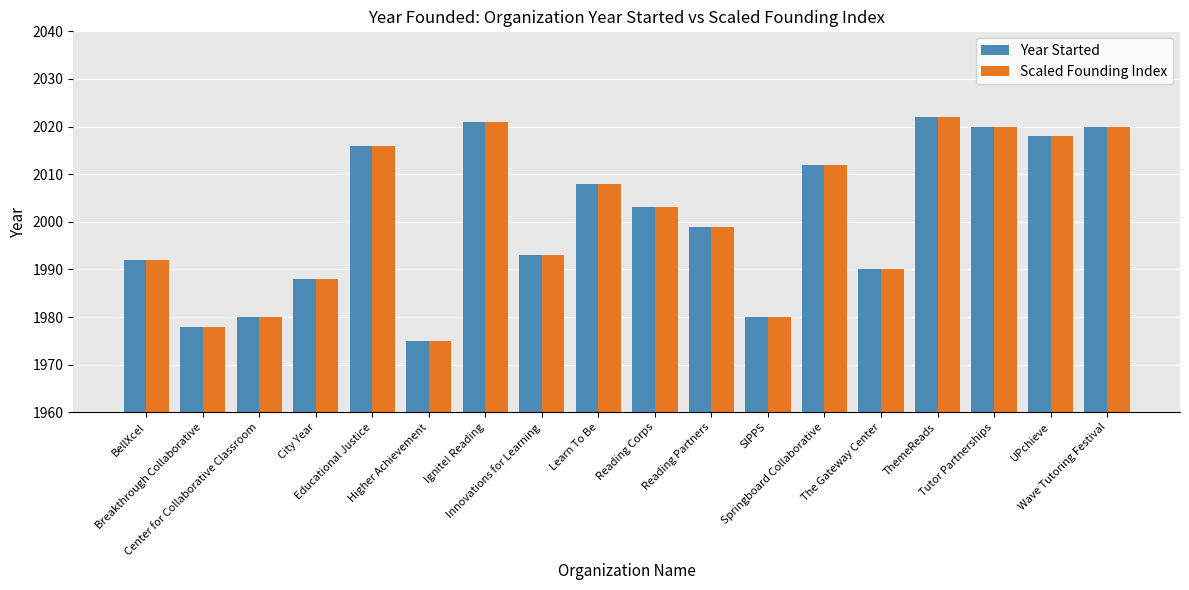

Where is Scaled Founding Index nearest to the value 1998?

Reading Partners